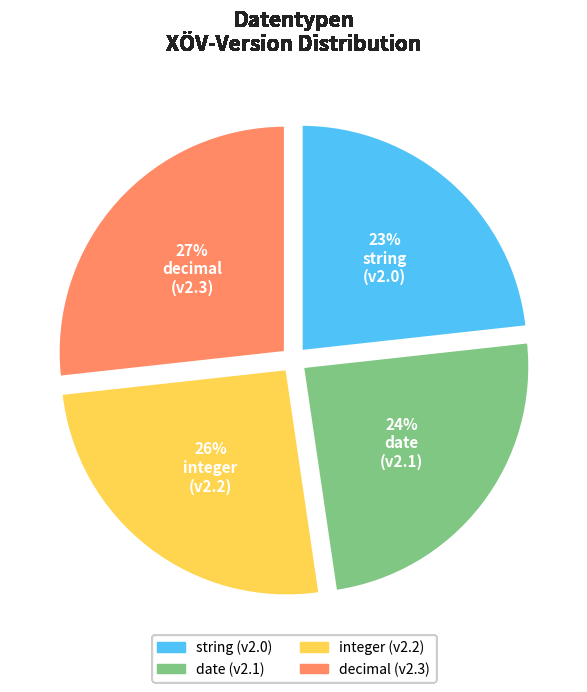

Combined, do date and decimal account for over 50%?

Yes